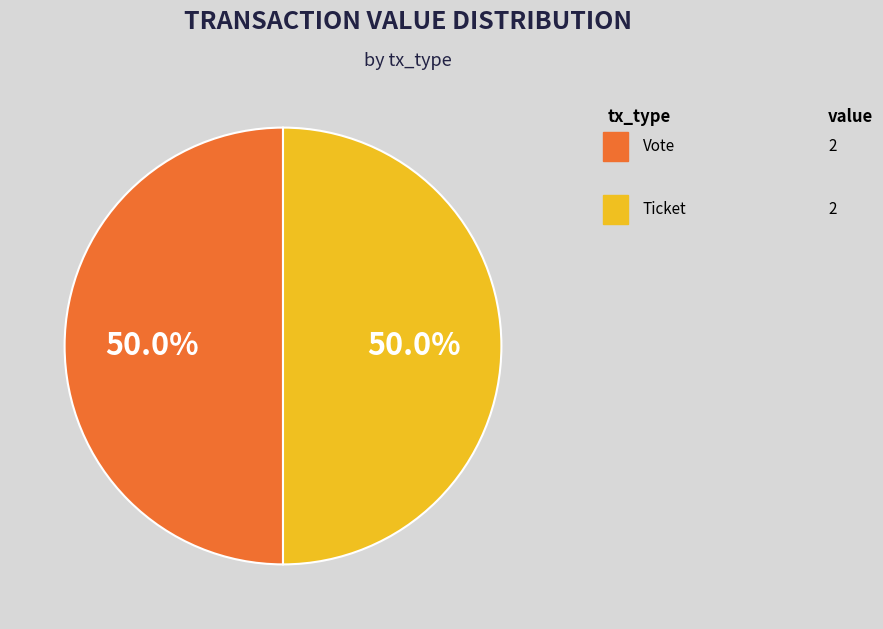

How many slices are in this pie chart?

2